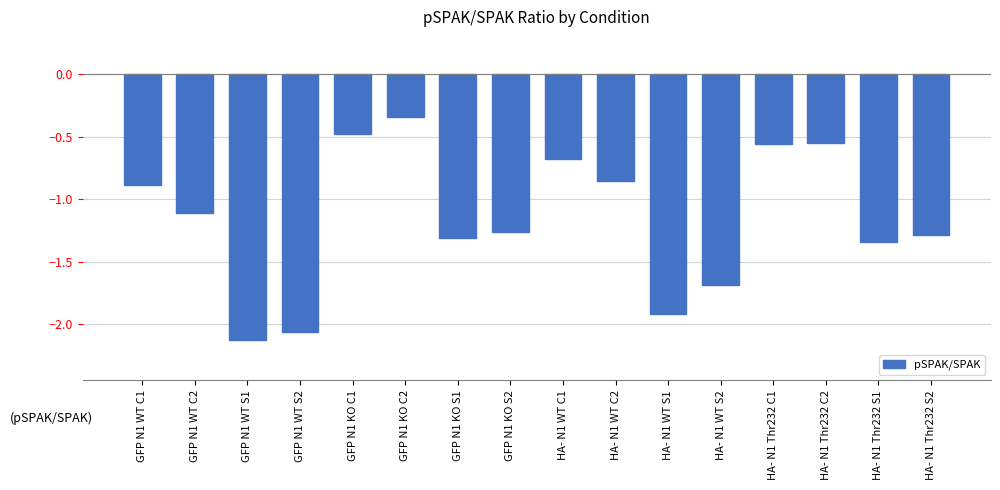

What position from the left is HA- N1 Thr232 C1?

13